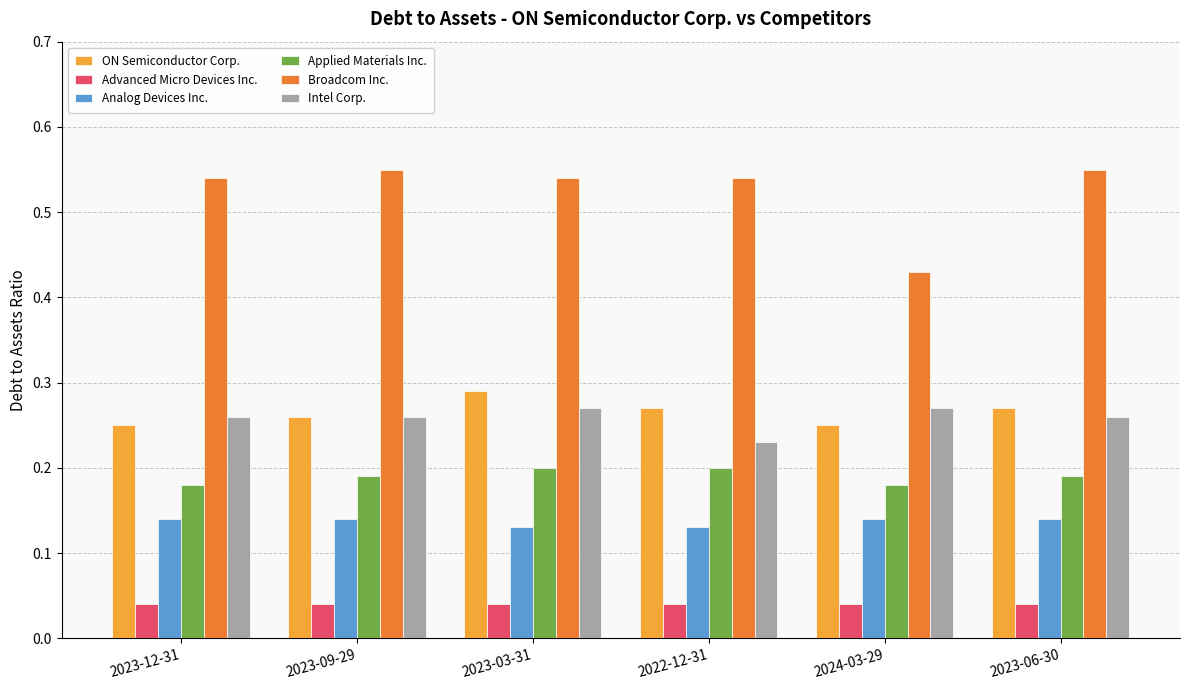

True or false: ON Semiconductor Corp. has a value of 0.2 at 2023-12-31.

True